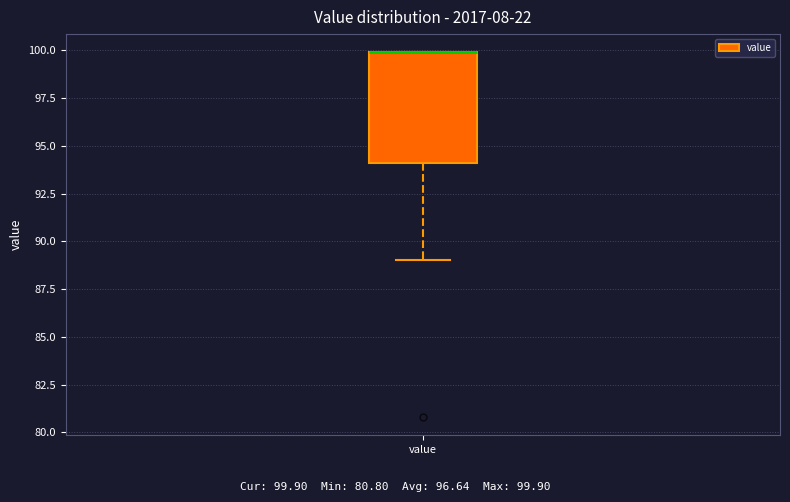

Where does the lower whisker of the box for value end on the y-axis? The values are not printed on the chart, so give them approximately, as read against the axis.

89